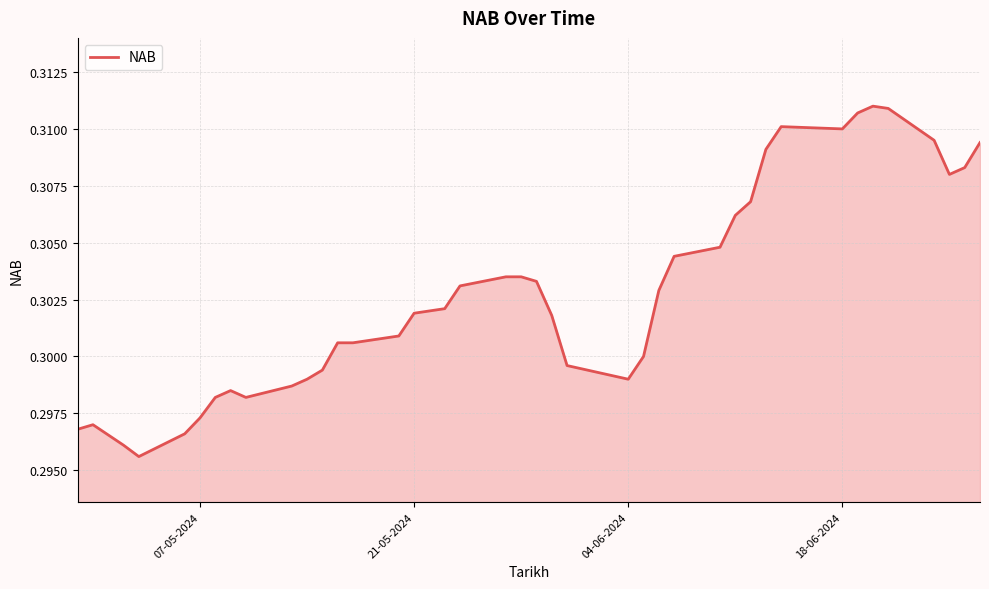

Does the chart have visible grid lines?

Yes